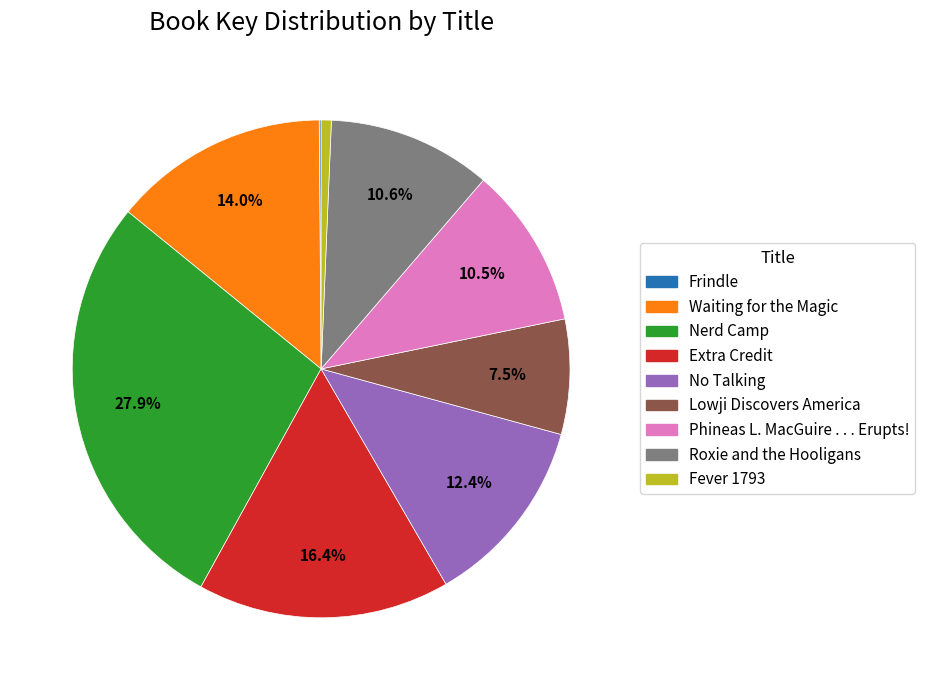

What is the total percentage of Waiting for the Magic and No Talking?

26.4%